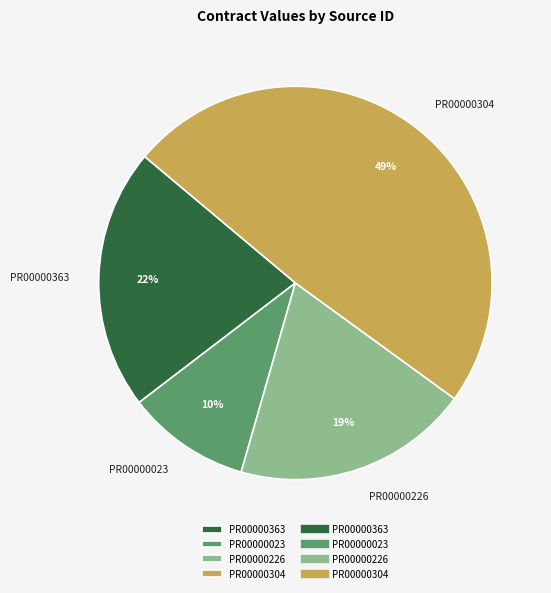

The PR00000226 slice represents 27% of the pie. True or false?

False